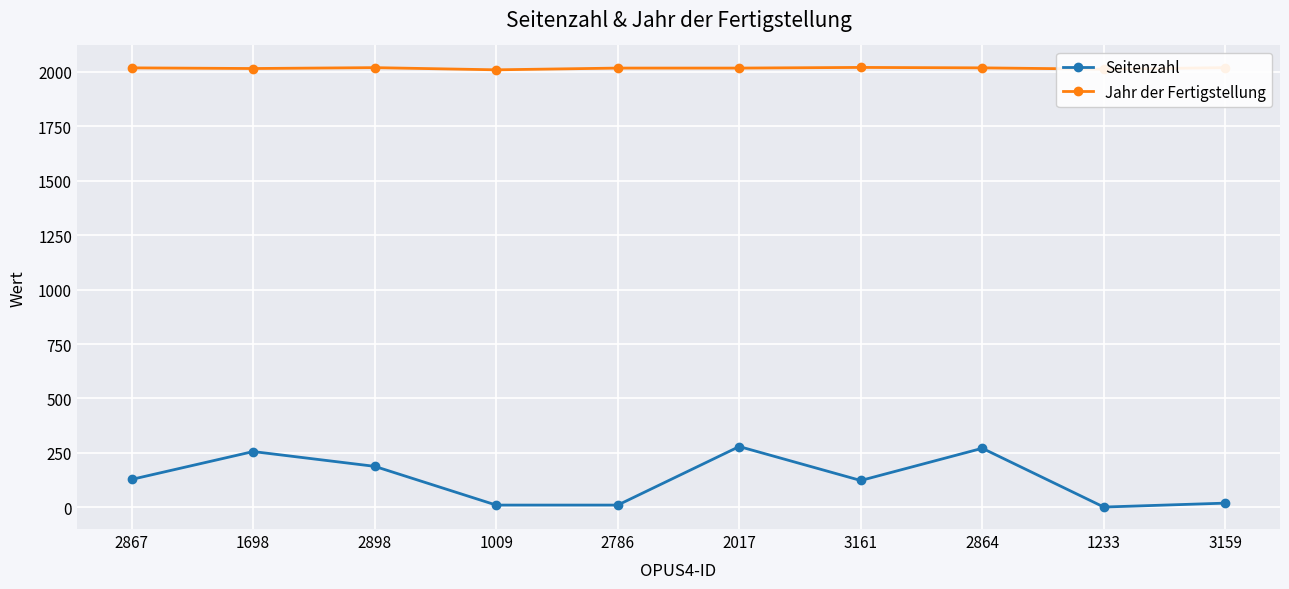

How many values in the Jahr der Fertigstellung series are below 2019?

5